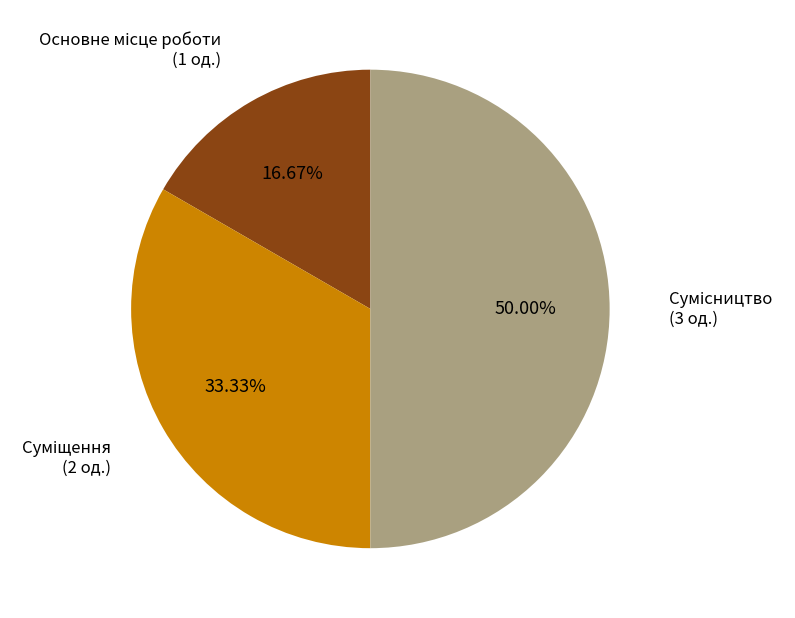

To the nearest percent, what is the difference between the largest and smallest slice percentages?

33%